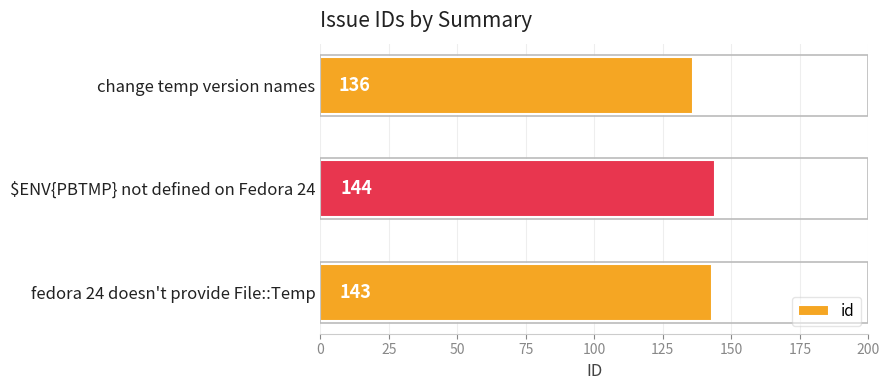

How many data points does each series have?

3